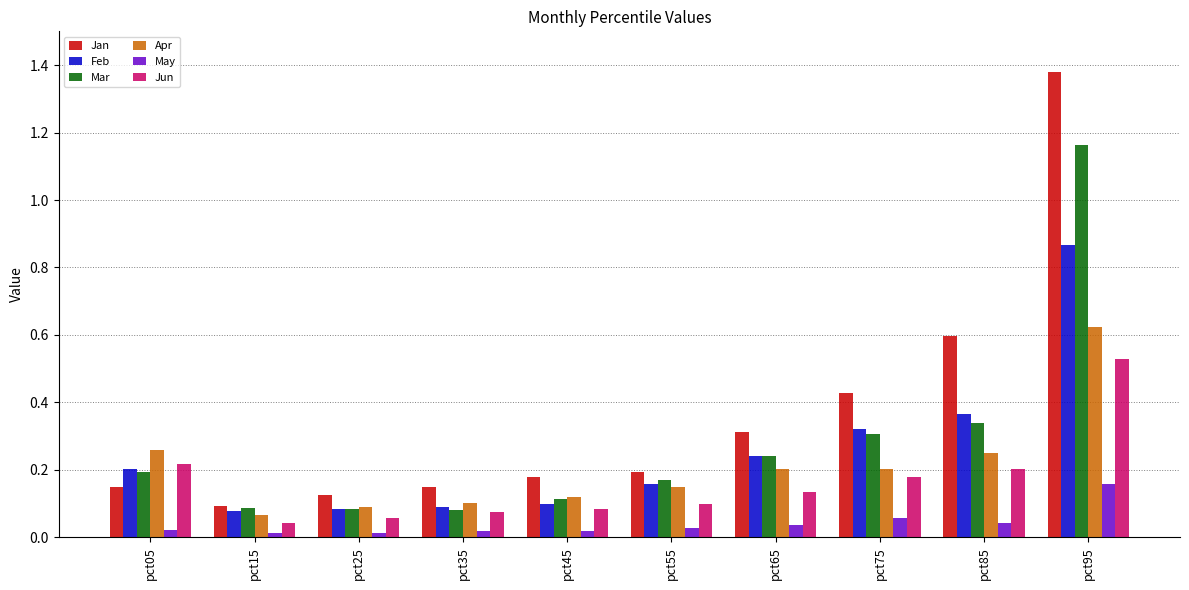

Is the value of Jan at pct85 greater than the value of Apr at pct85?

Yes